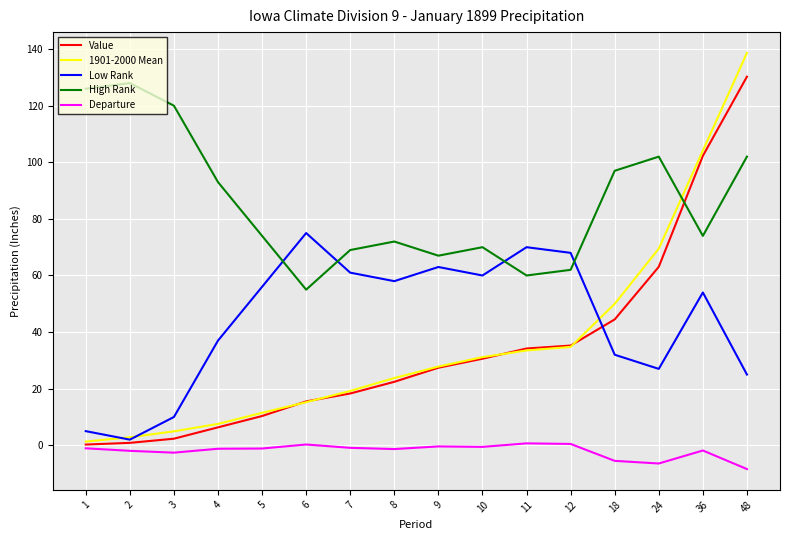

Where do High Rank and Low Rank first cross each other?

5 and 6